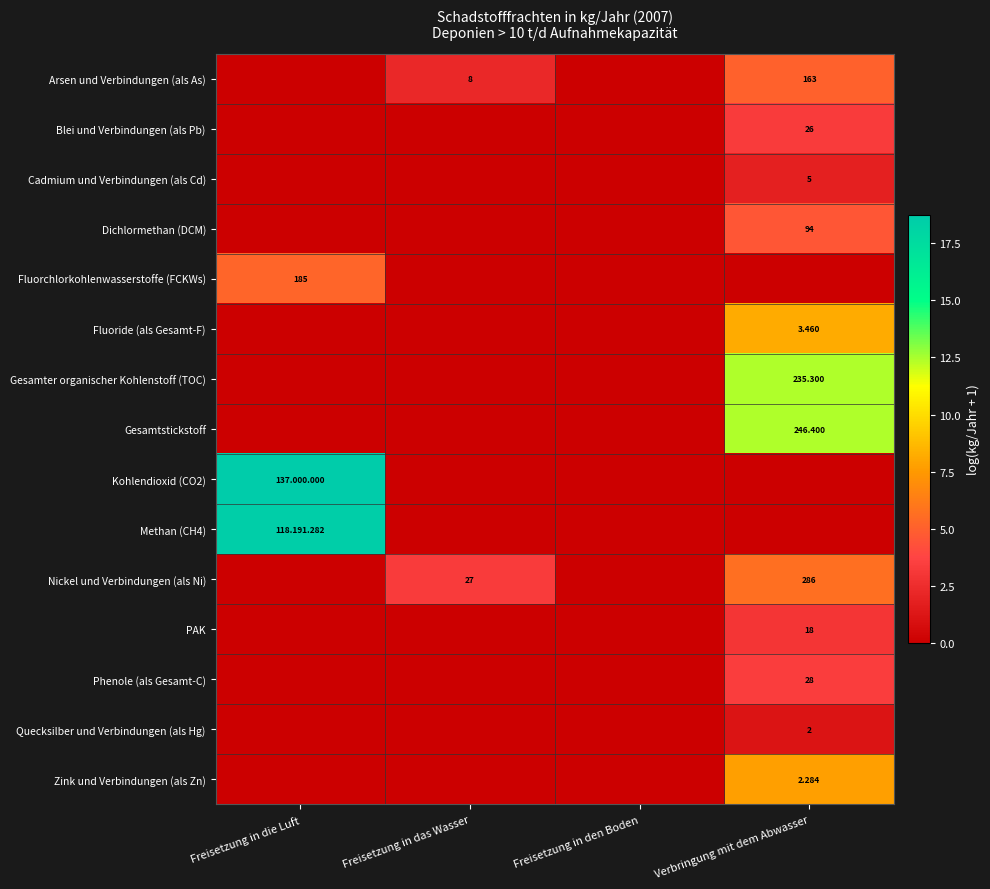

What is the difference between the highest and lowest values at Freisetzung in die Luft?

18.7